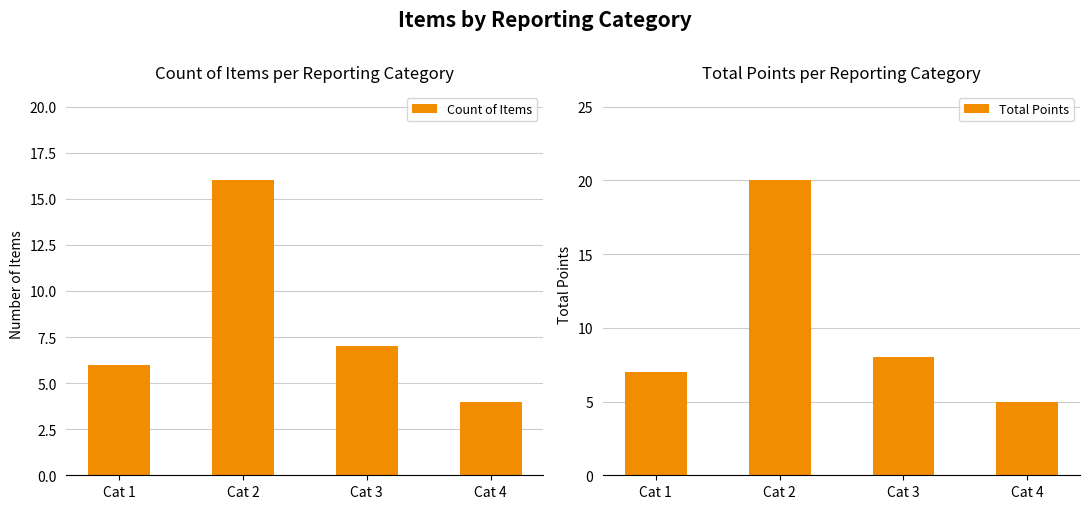

Is it true that Total Points equals 8 at Cat 3?

True